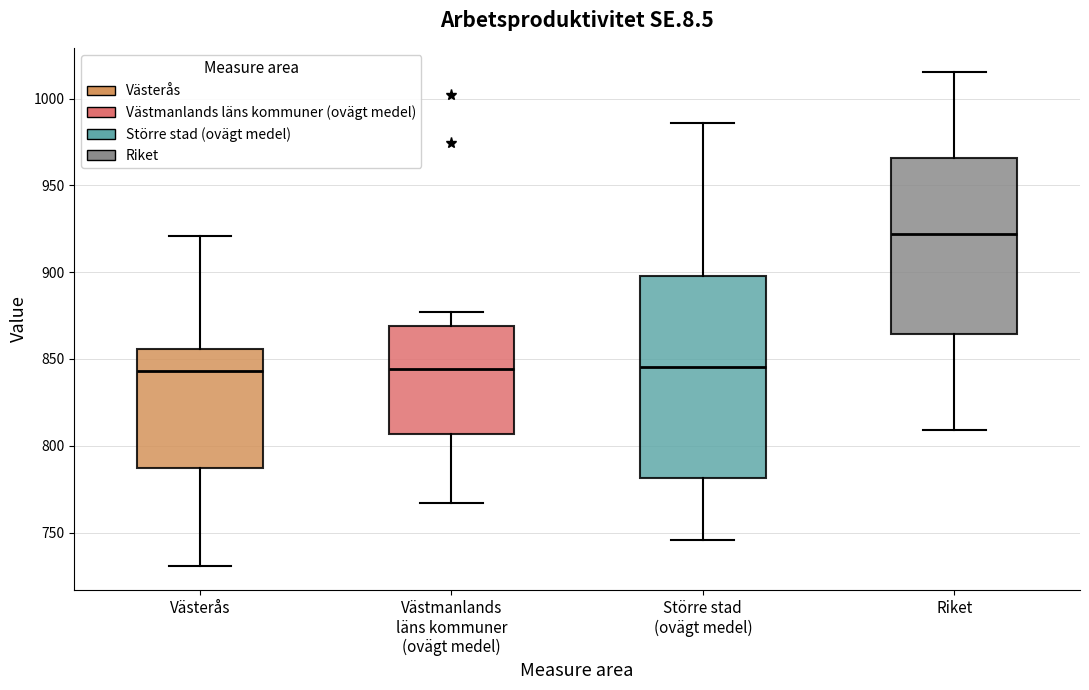

Reading left to right, read every box against the y-axis: the position of its median line, the range the box covers, and the ends of its whiskers. The values are not printed on the chart, so give them approximately, as read against the axis.

Västerås: median 845, box 790 to 855, whiskers 730 to 920
Västmanlands läns kommuner (ovägt medel): median 845, box 805 to 870, whiskers 765 to 875
Större stad (ovägt medel): median 845, box 780 to 900, whiskers 745 to 985
Riket: median 920, box 865 to 965, whiskers 810 to 1015